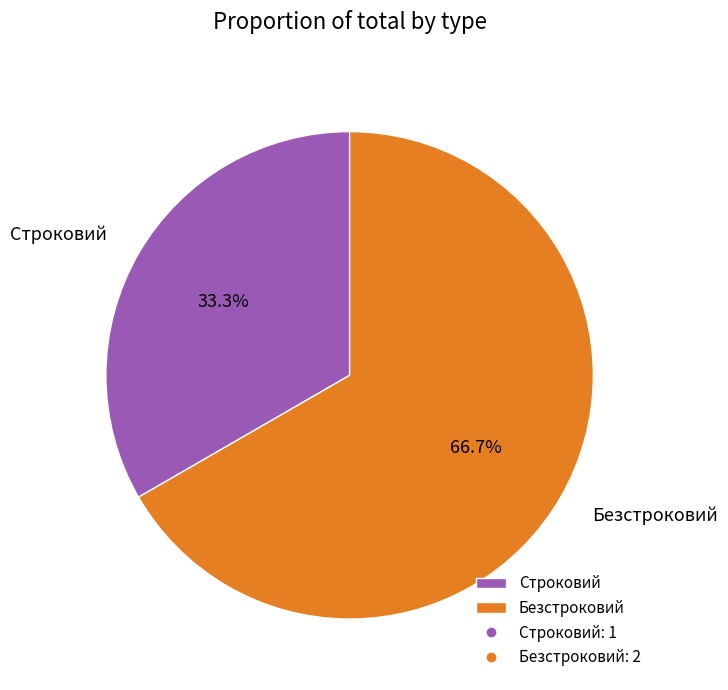

To the nearest percent, what portion does Строковий represent?

33%